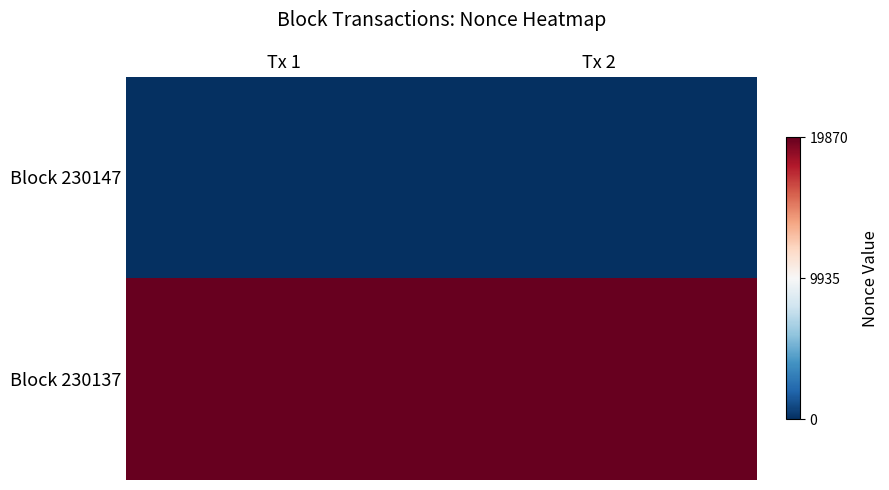

At which category is the sum across all series the highest?

Tx 1